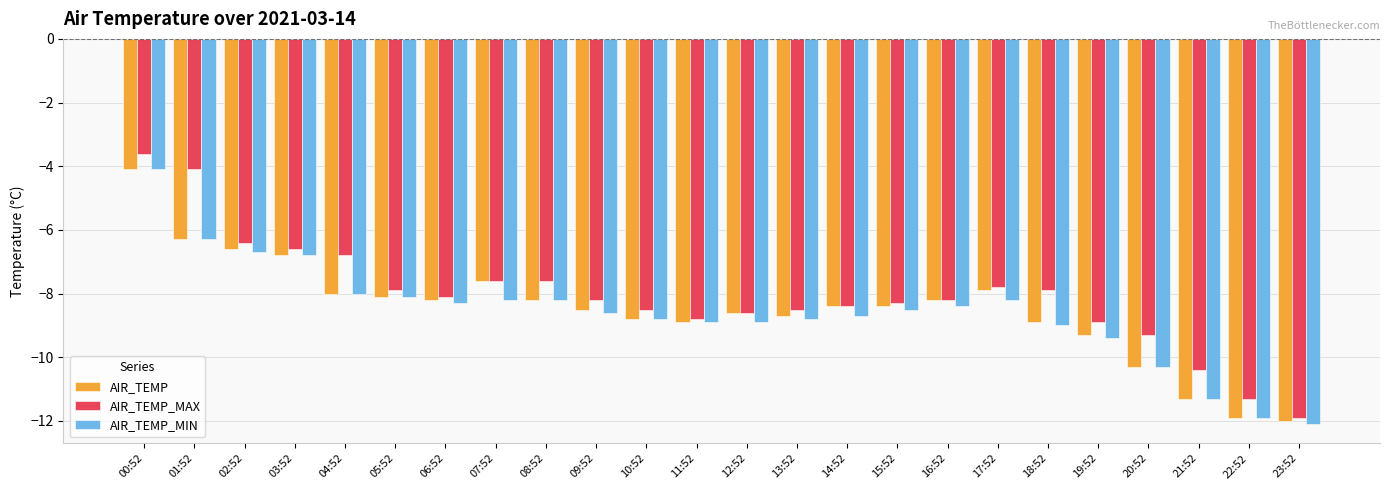

Is the value of AIR_TEMP_MAX at 09:52 greater than the value of AIR_TEMP_MIN at 21:52?

Yes